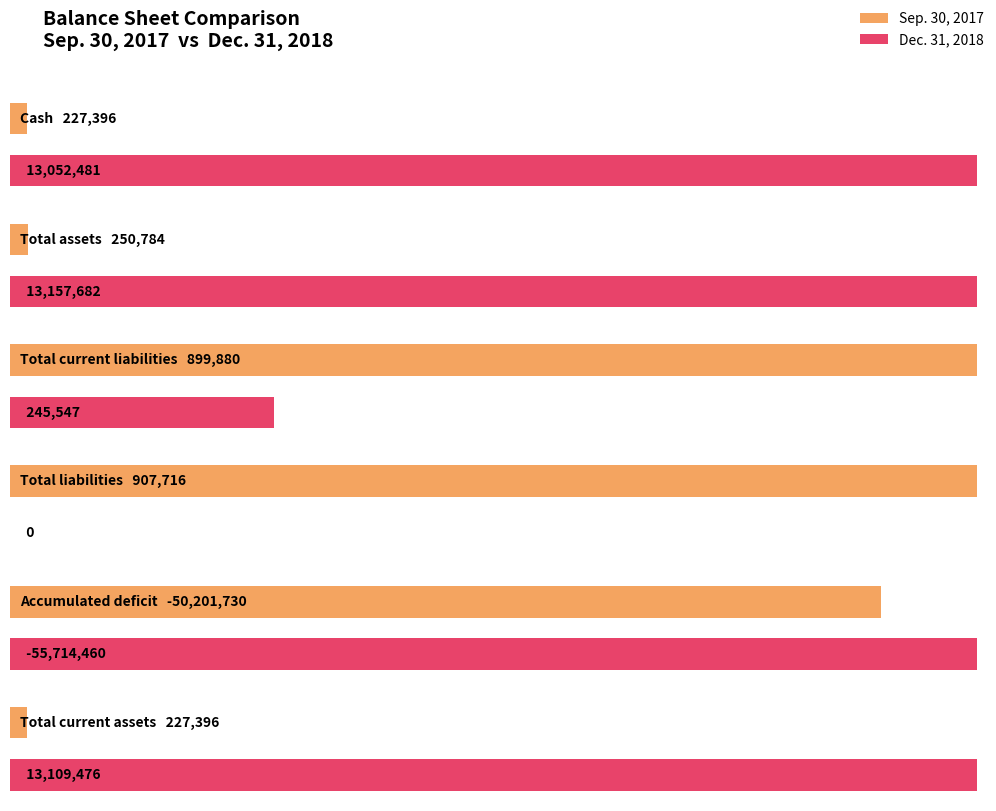

At how many categories does at least one series exceed -54828922?

6